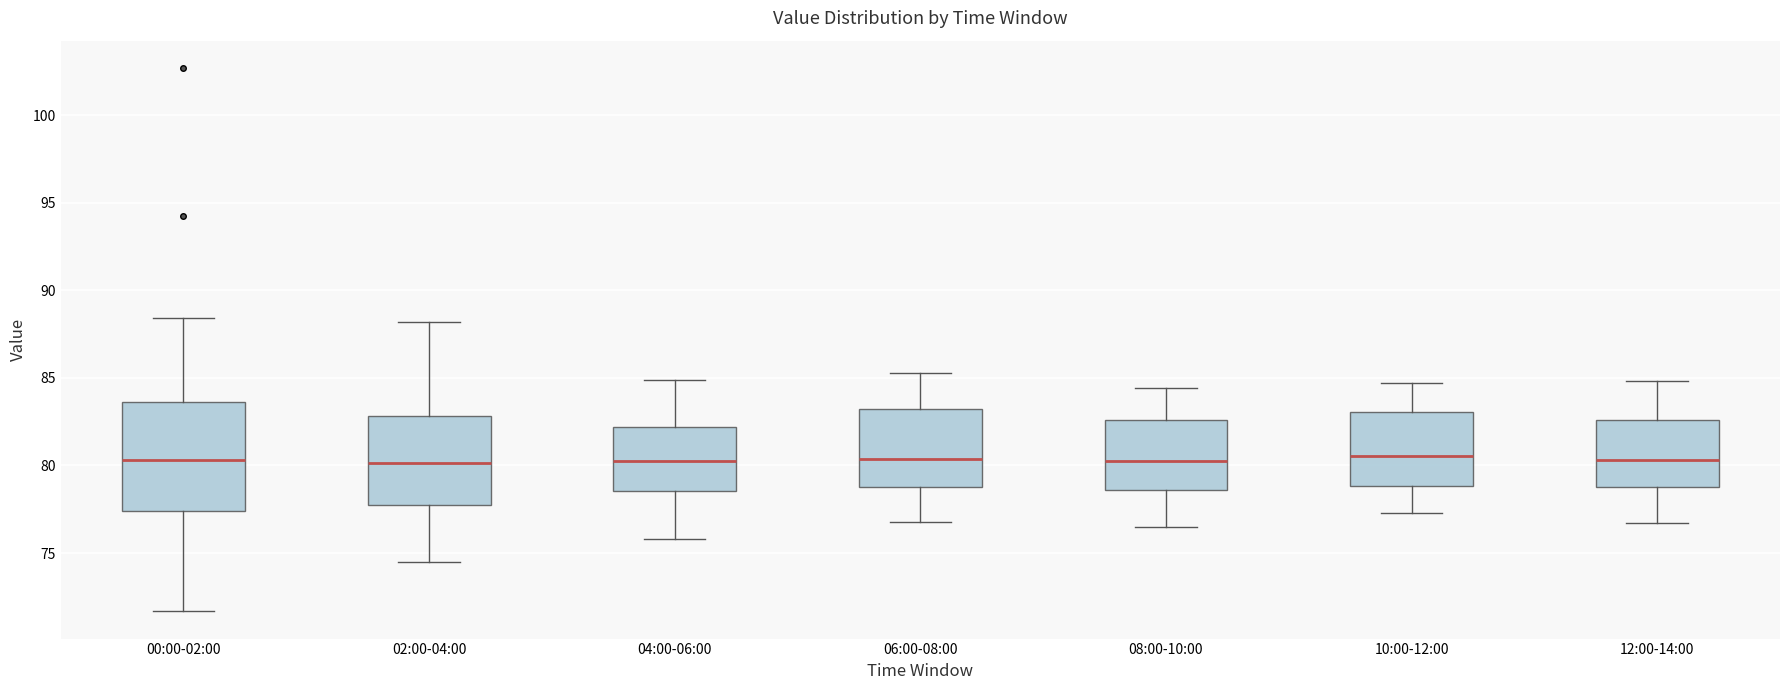

Where does the upper whisker of the box for 08:00-10:00 end on the y-axis? The values are not printed on the chart, so give them approximately, as read against the axis.

84.5